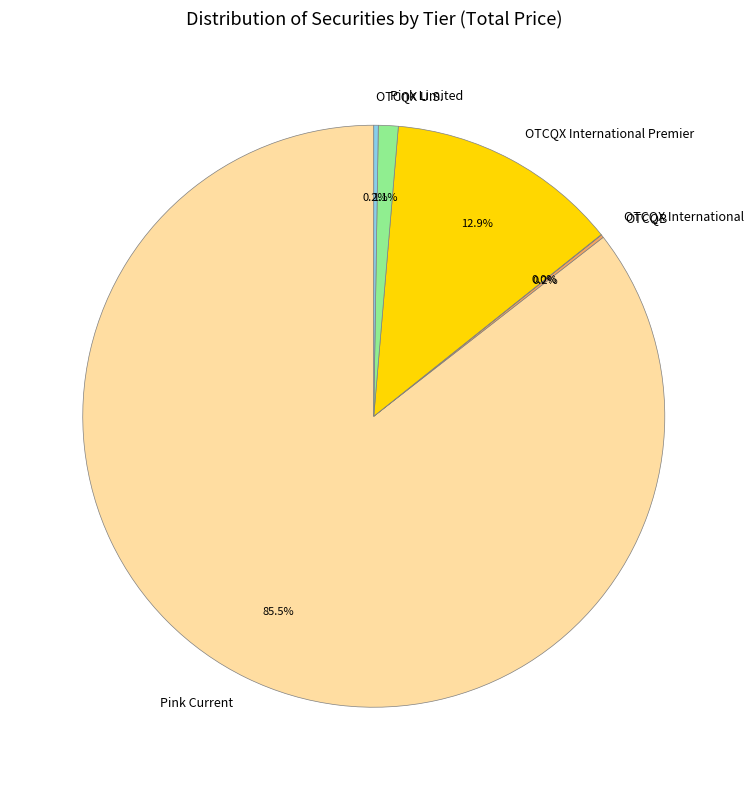

Is there a majority slice in this chart?

Yes